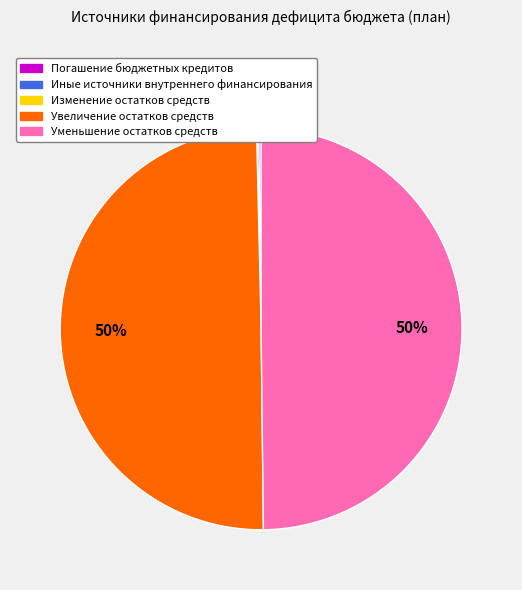

To the nearest percent, what is the average slice percentage?

20%